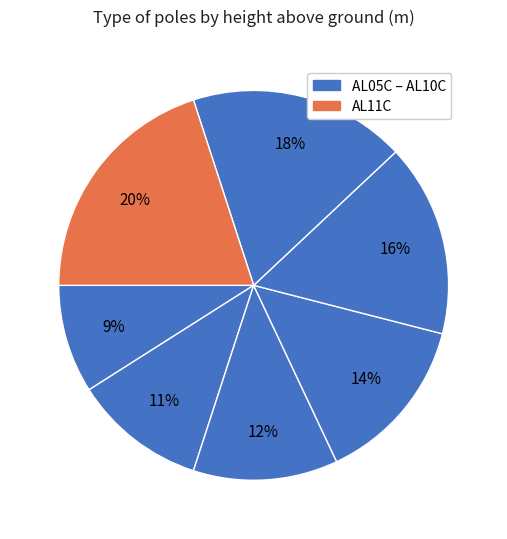

What is the smallest slice in the pie chart?

AL05C